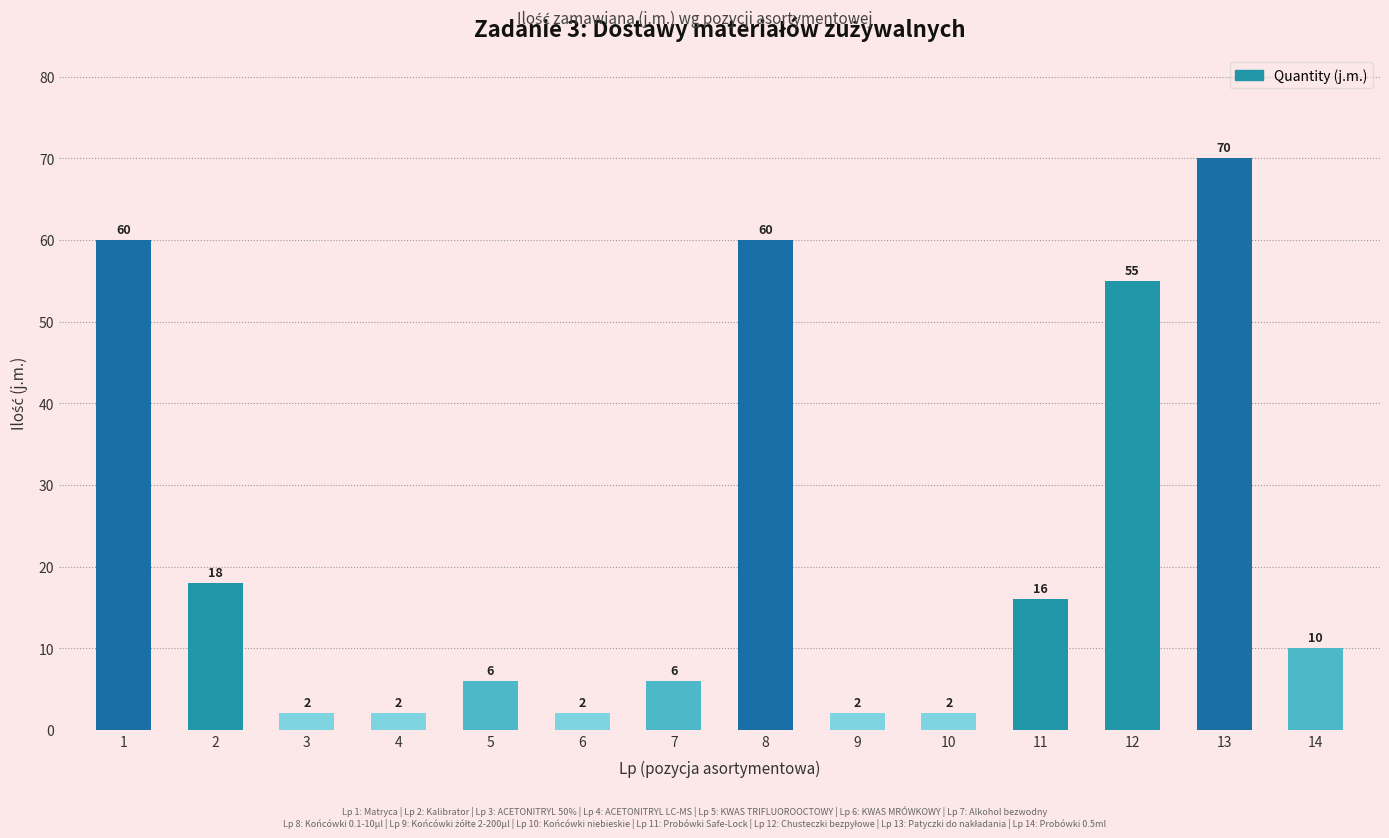

What is the minimum value shown in the chart?

2